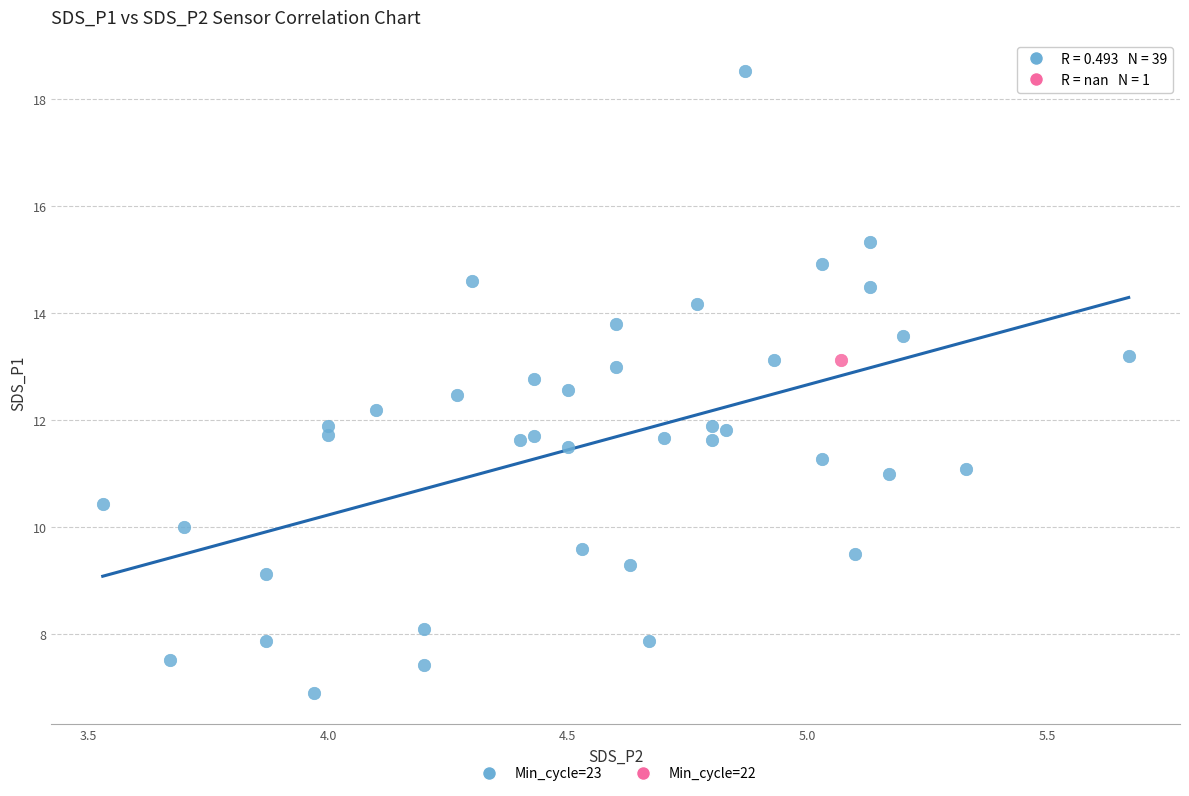

What are all the series names shown in the legend?

Min_cycle=23, Min_cycle=22